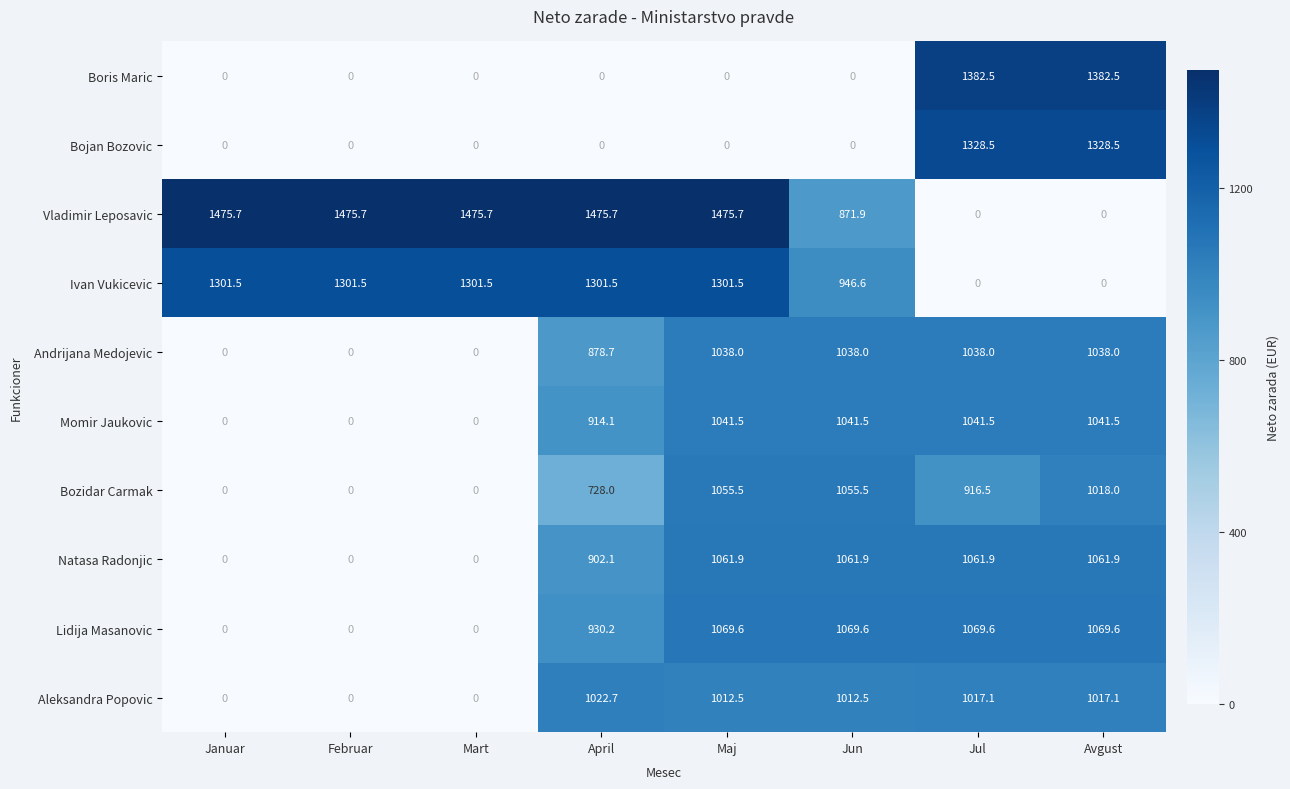

At which category is the sum across all series the highest?

Maj